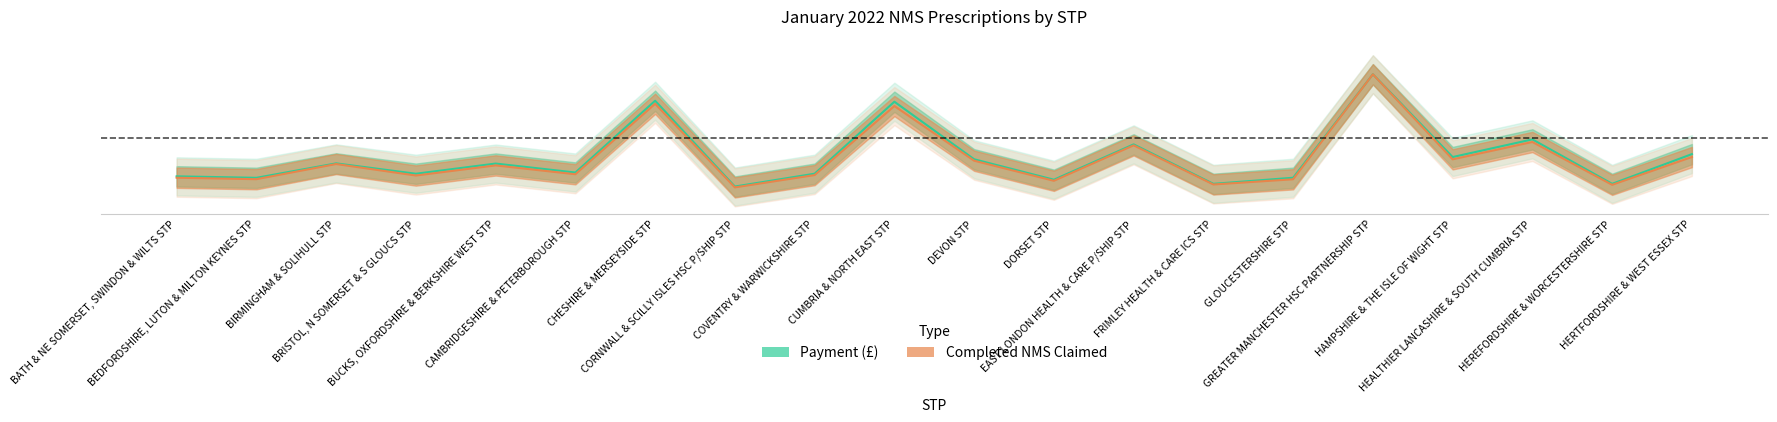

How many interior local valleys does the Completed NMS Claimed on FP34C series have?

8